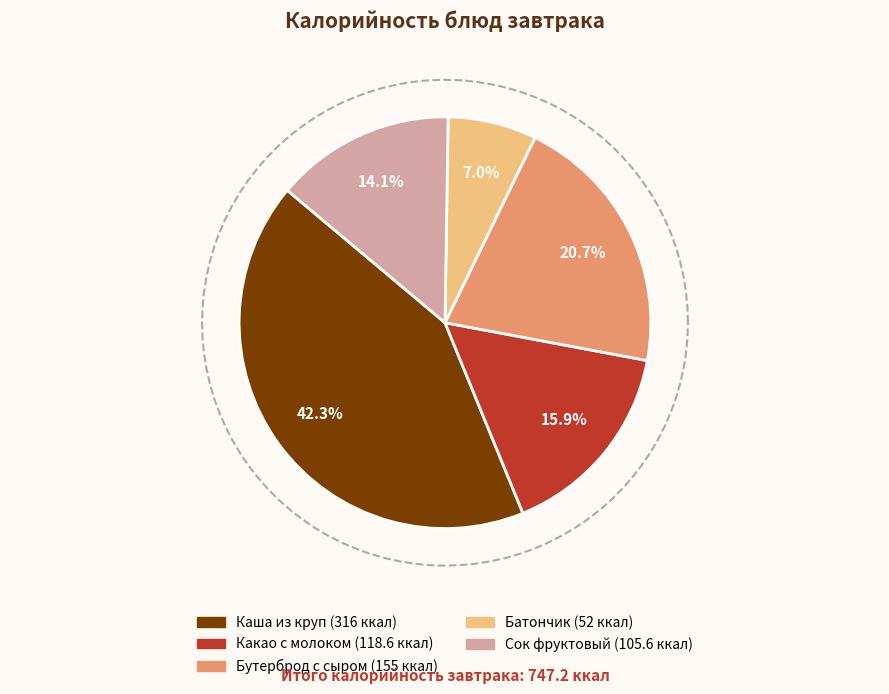

How many segments does this pie chart have?

5